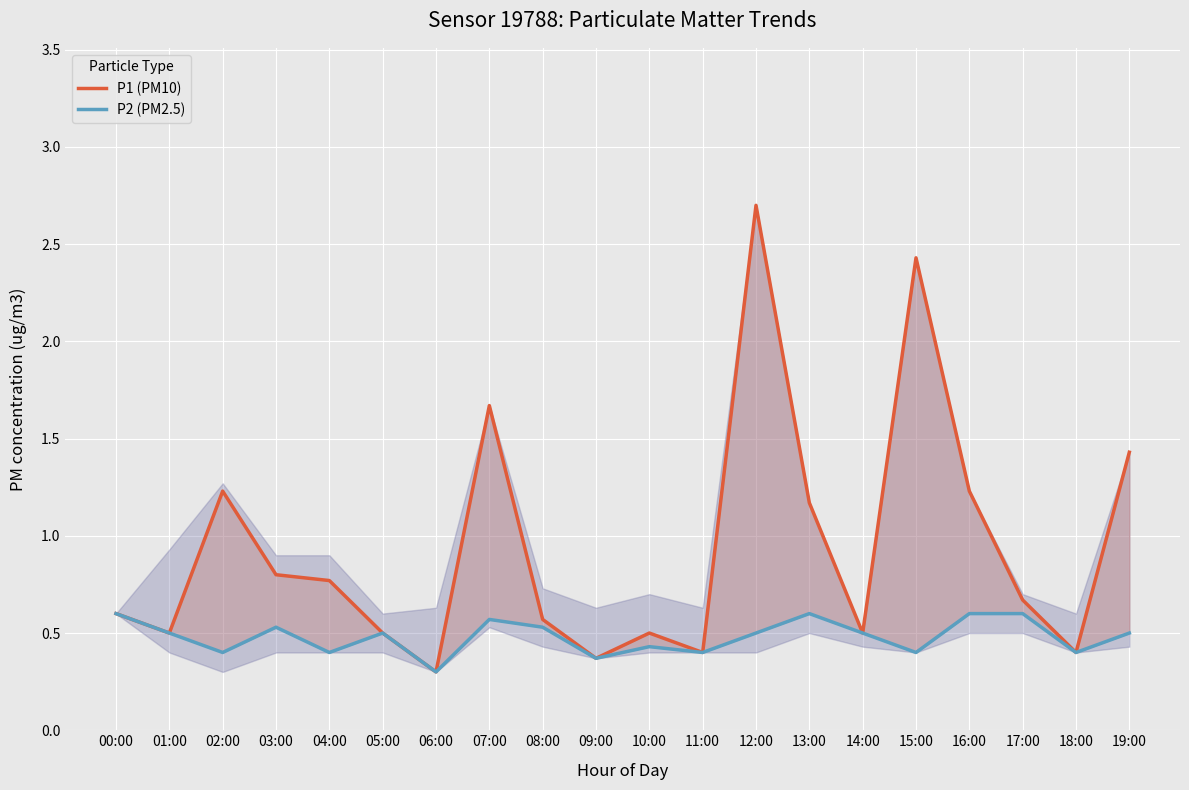

What is the label of the 15th point from the right?

05:00